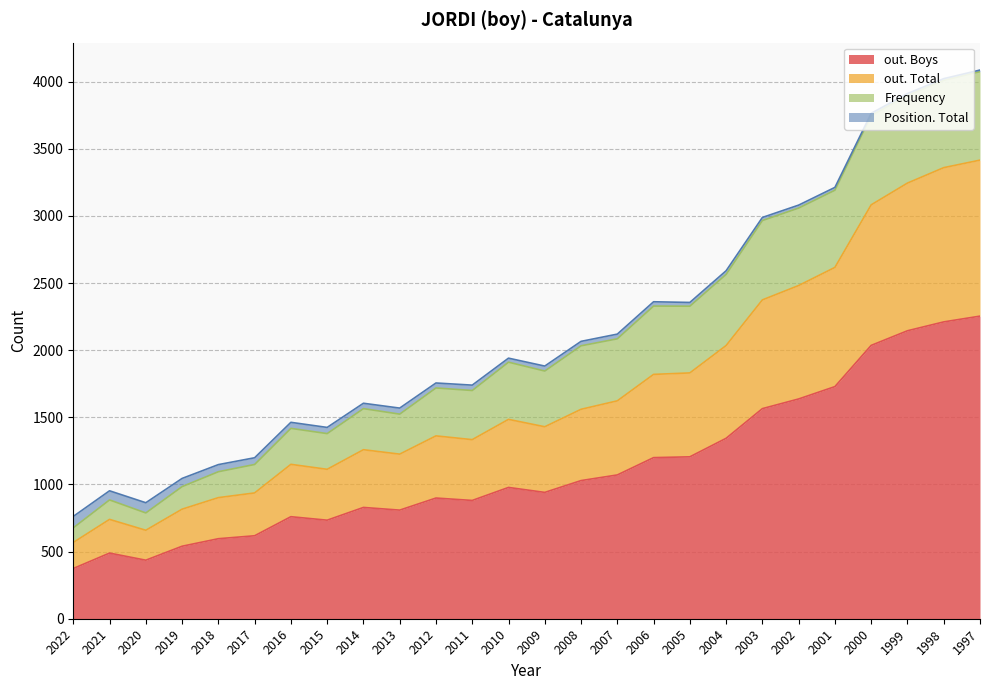

How many lines are shown in the chart?

4